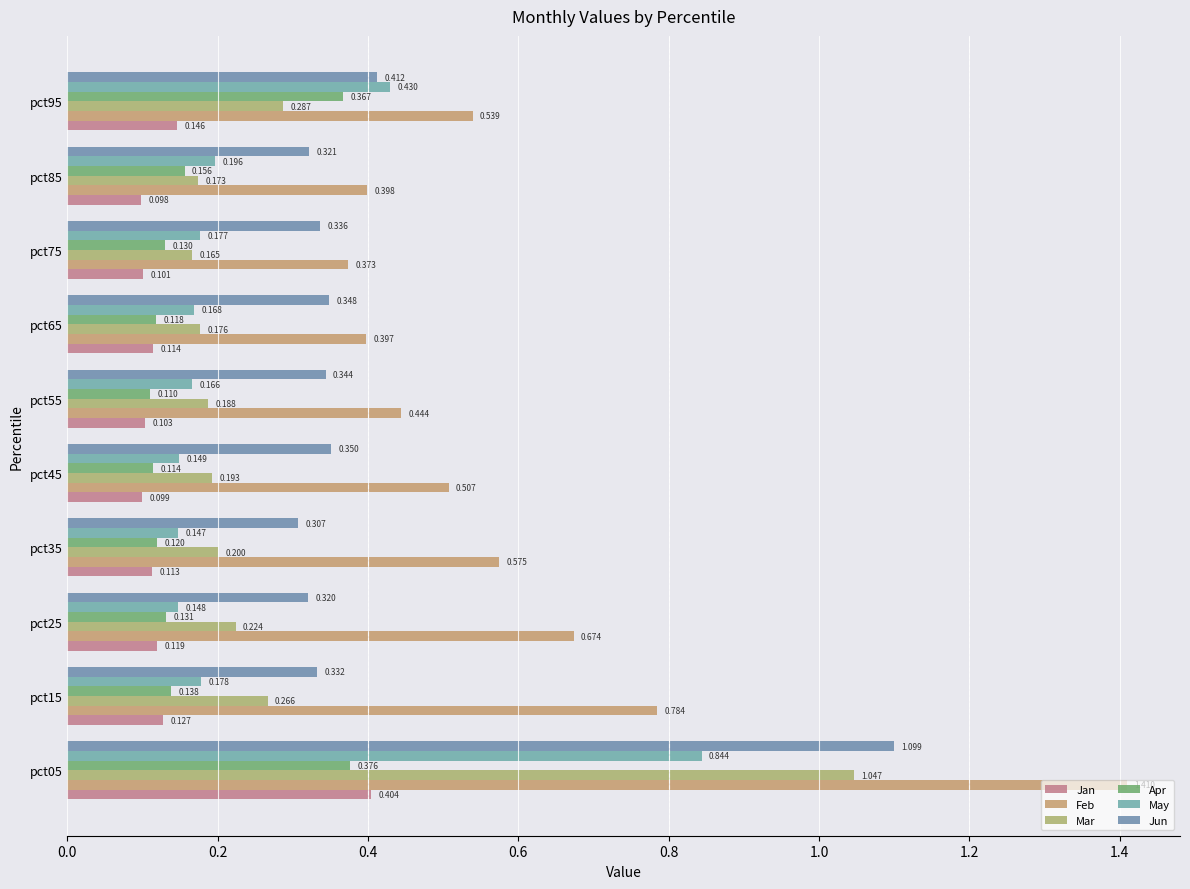

Rank the categories by Mar value from highest to lowest.

pct05, pct95, pct15, pct25, pct35, pct45, pct55, pct65, pct85, pct75